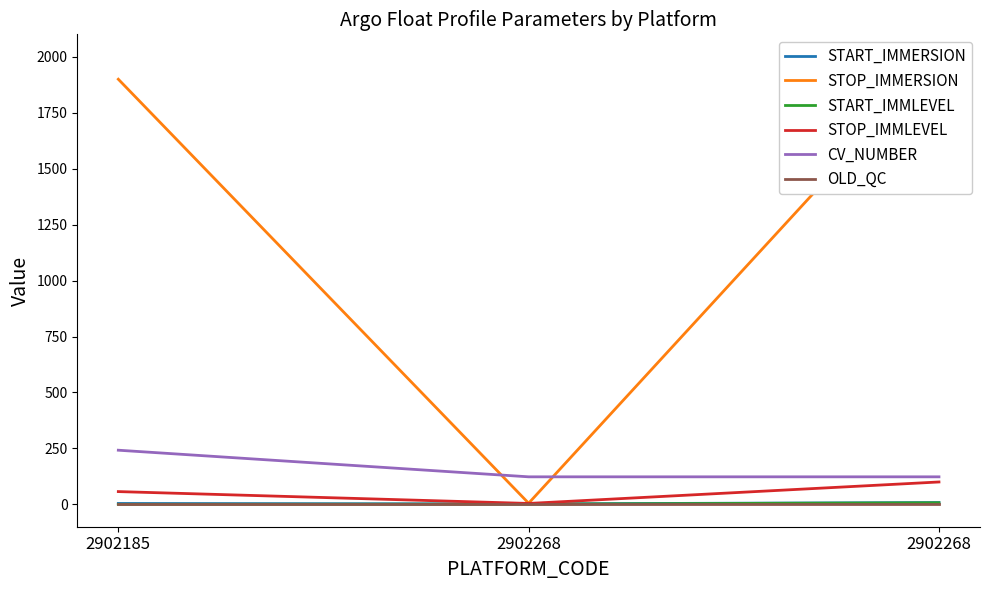

Which series has the largest range (max minus min)?

STOP_IMMERSION